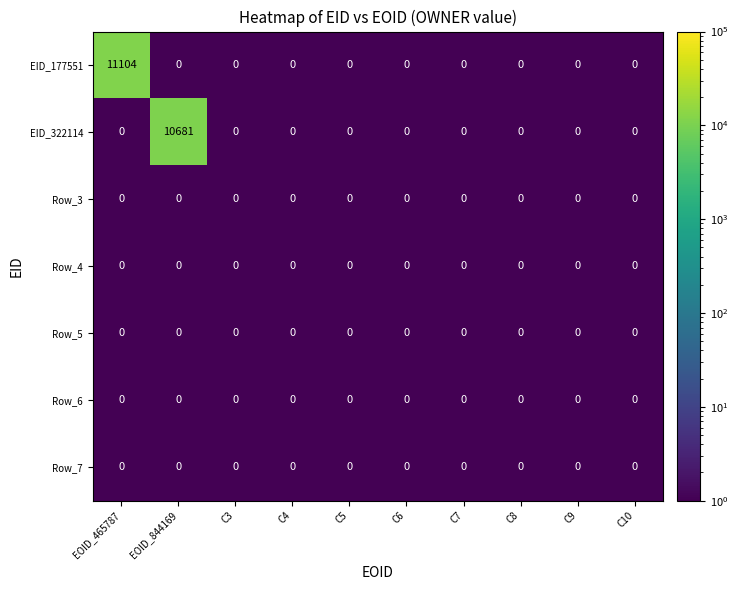

What is the difference between the EID_177551 values at EOID_465787 and C9?

11104